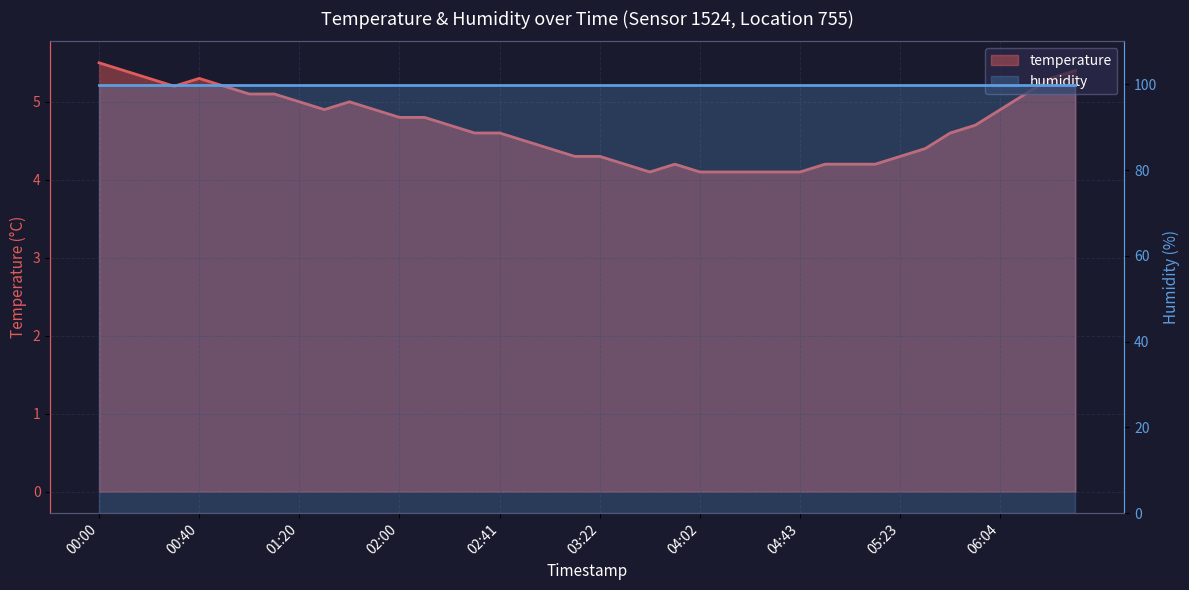

What is the label of the 4th point from the left?

00:30